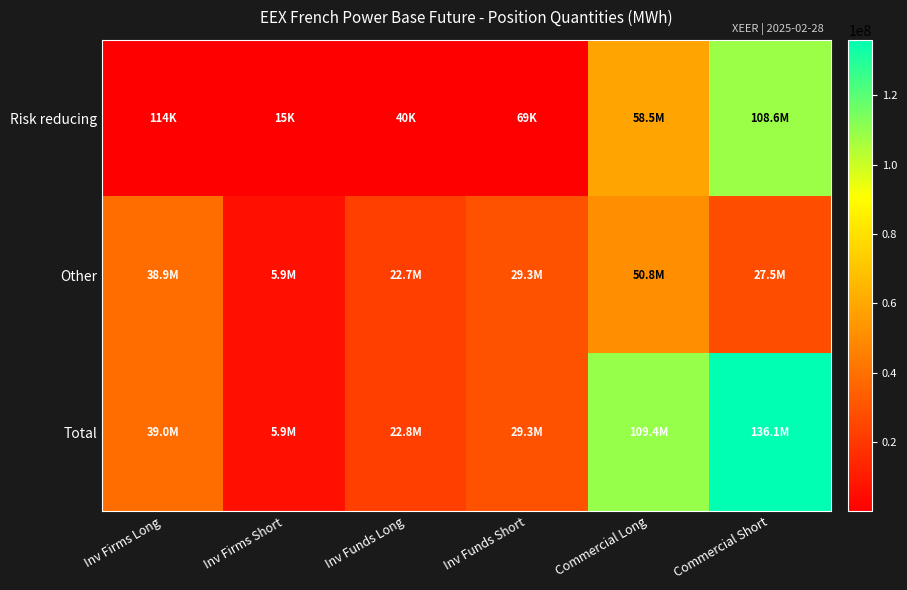

What is the total value across all series at Inv Firms Long?

77963482